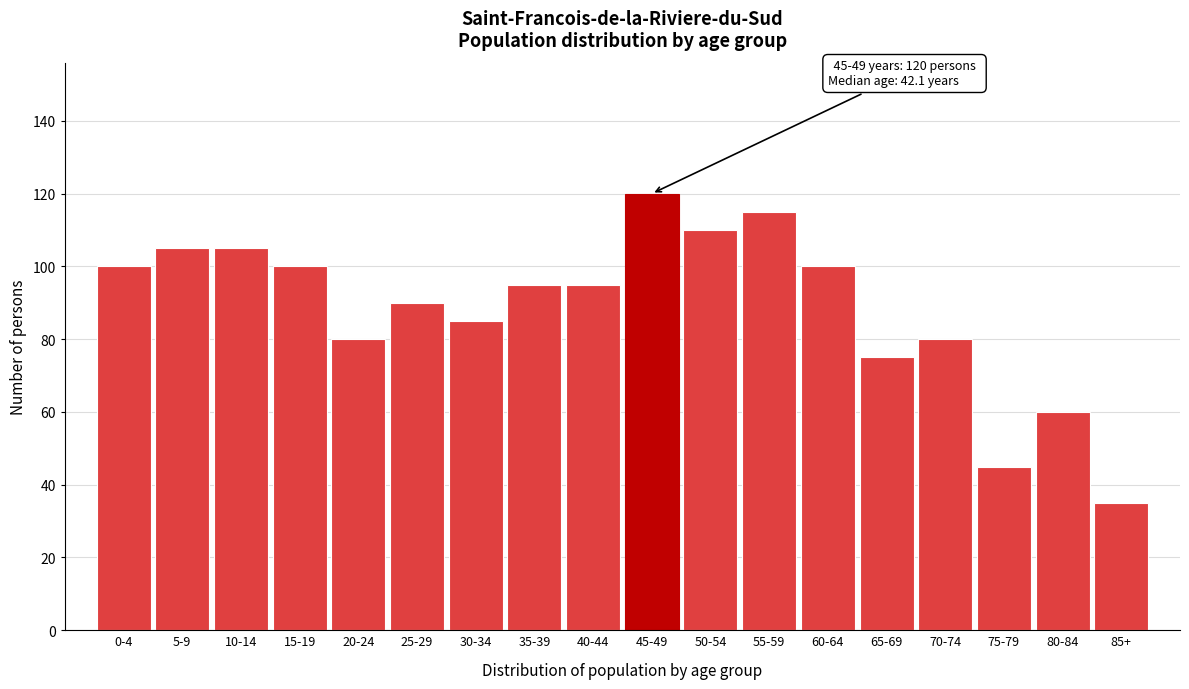

Reading left to right, list all the values displayed in this chart.

100	105	105	100	80	90	85	95	95	120	110	115	100	75	80	45	60	35